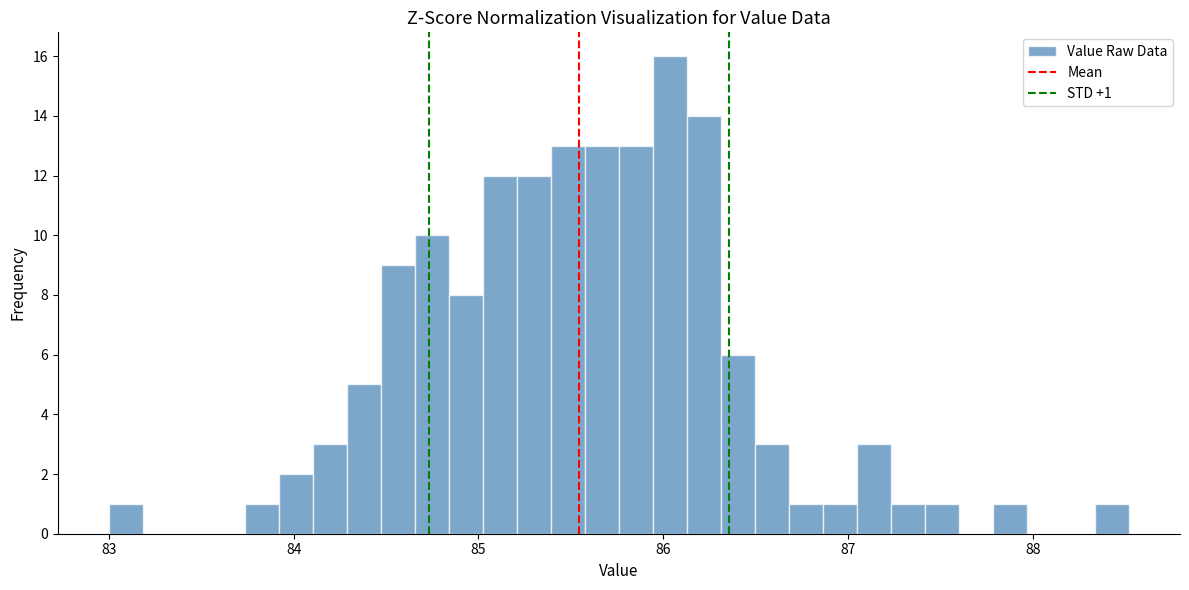

Around what value on the x-axis is the tallest bar? Give the approximate position of its centre, as read against the axis.

86.0